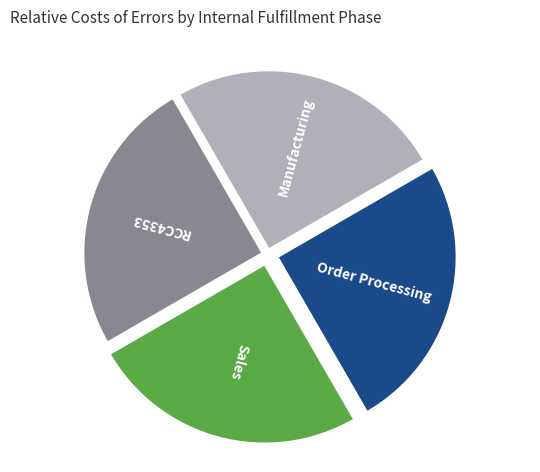

Count the number of slices in the pie.

4